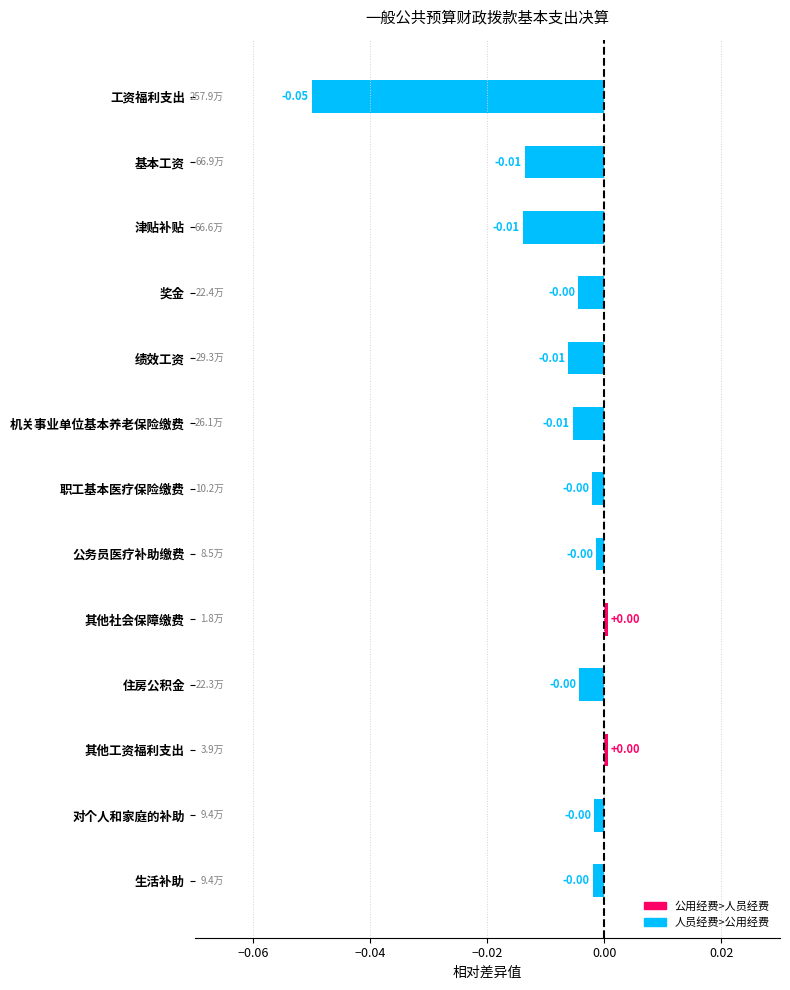

What is the difference between the maximum and minimum values?

0.1